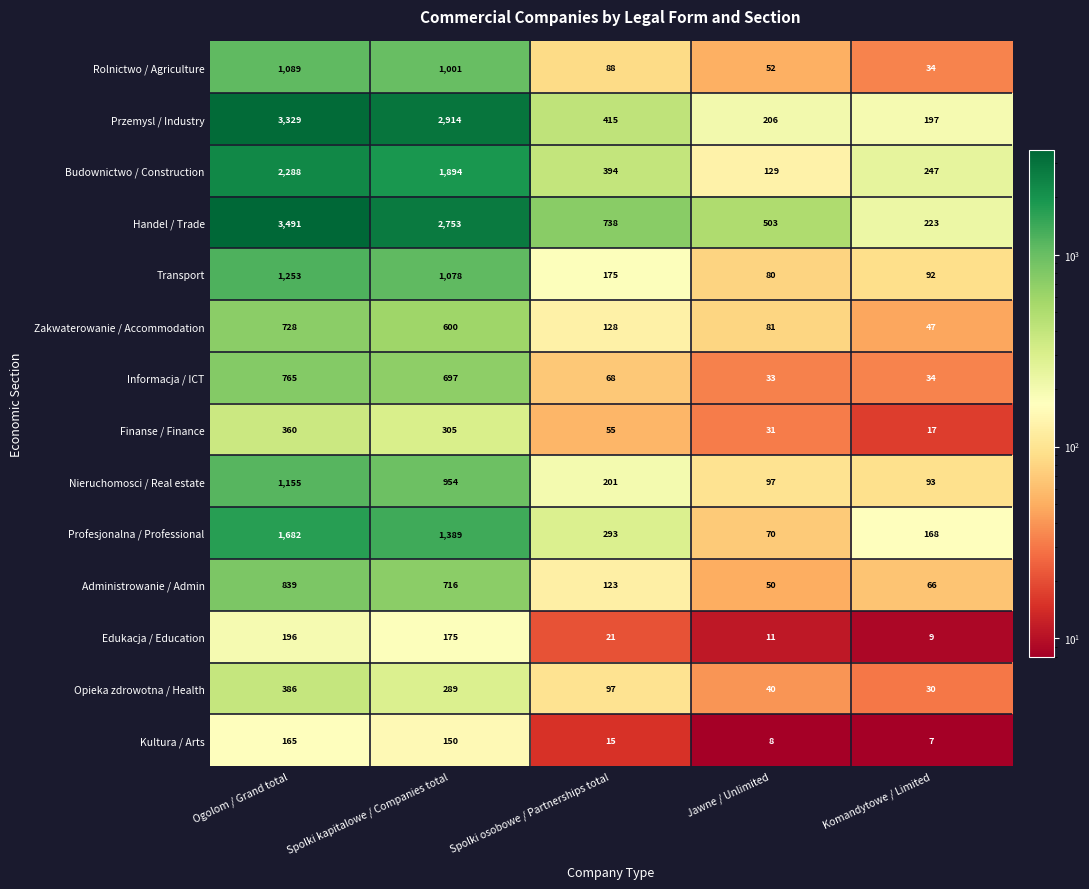

Which series has the widest spread of values?

Handel / Trade